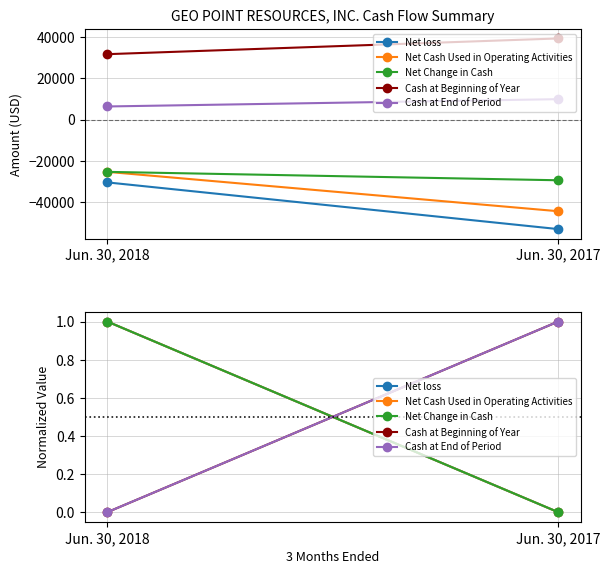

At which category is the sum across all series the highest?

Jun. 30, 2018